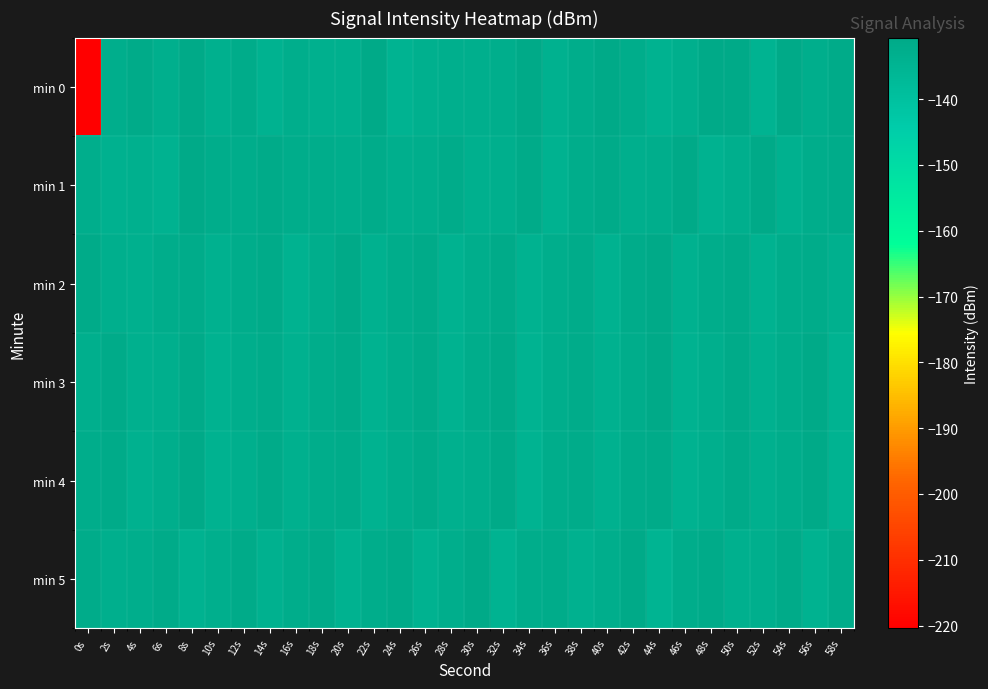

What is the total value across all series at 14s?

-794.3